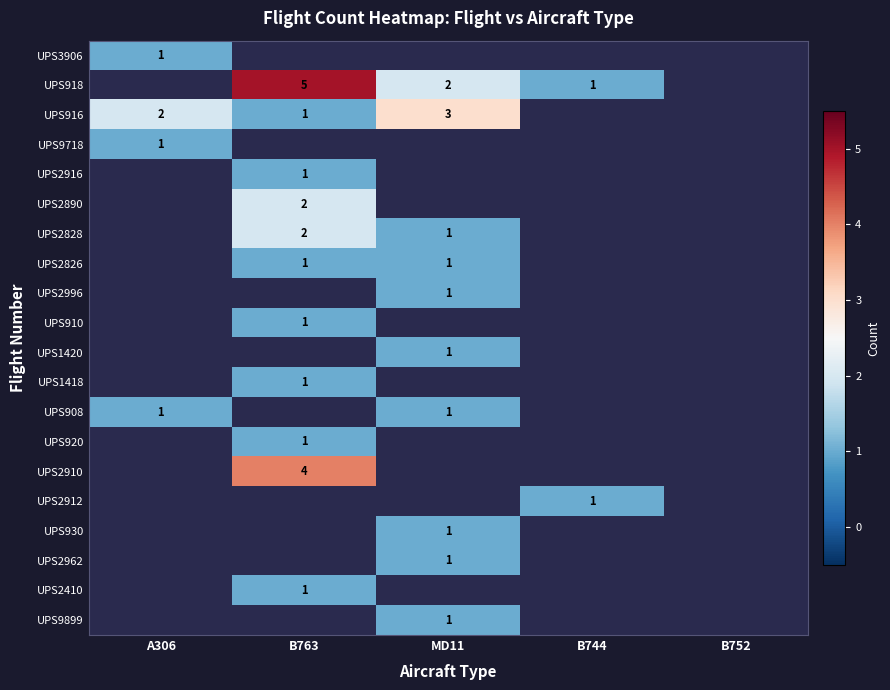

Between A306 and MD11, which is larger?

MD11